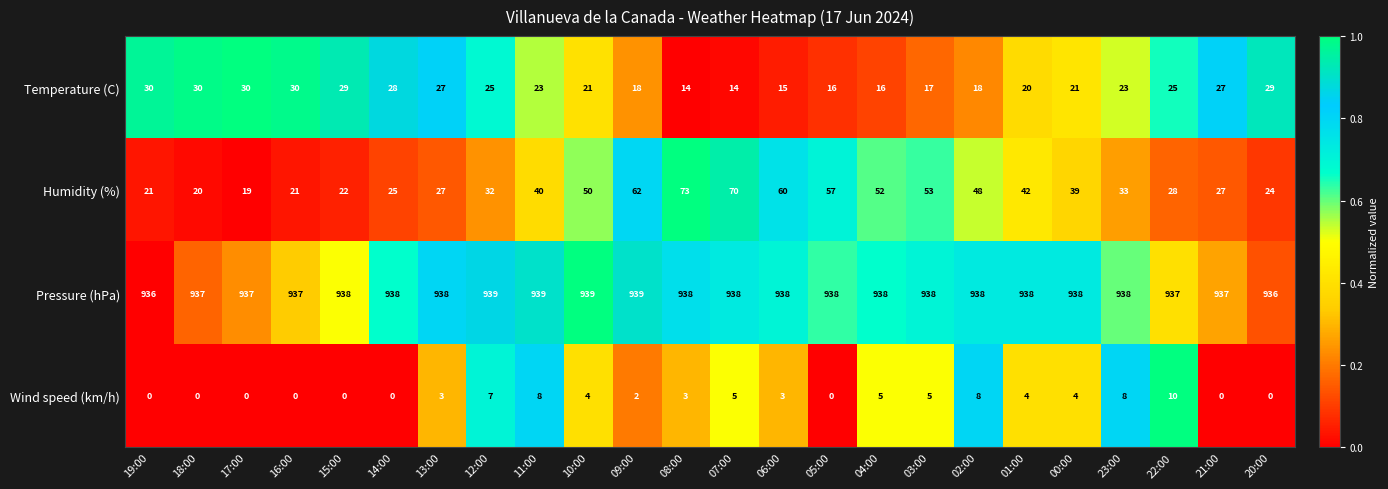

The Temperature (C) series shows 12 at 21:00. True or false?

False